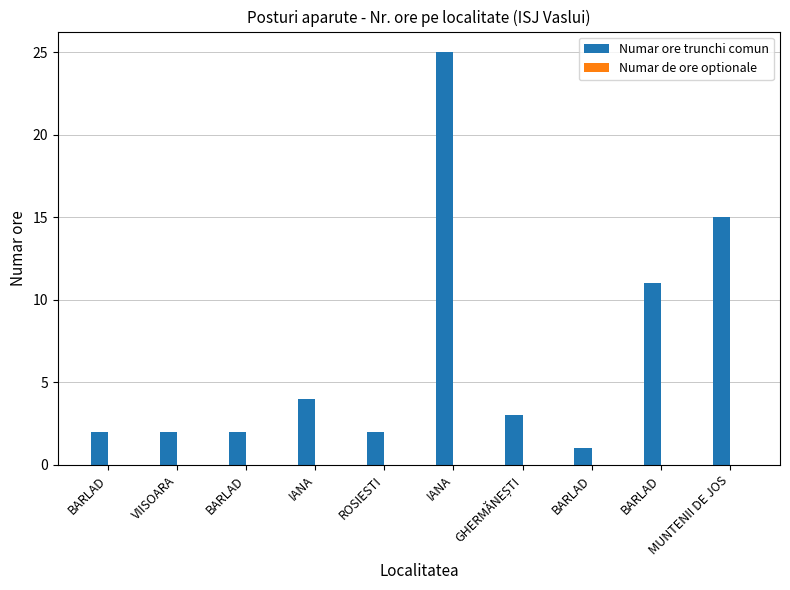

Which label corresponds to the largest value in the chart?

IANA